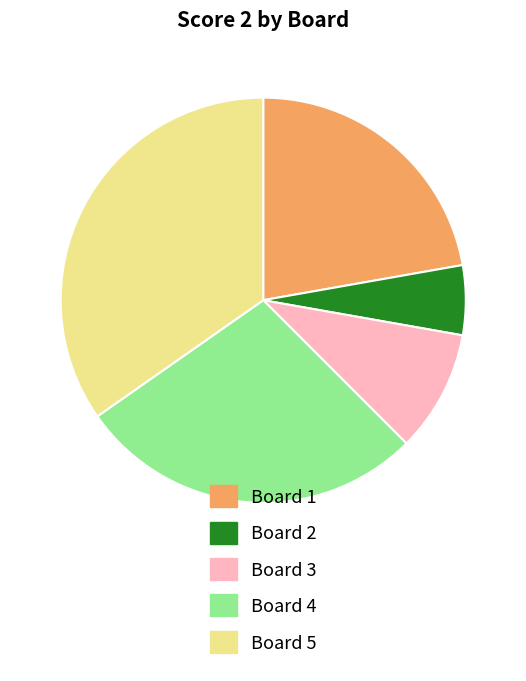

True or false: Board 4 accounts for 28% of the total.

True